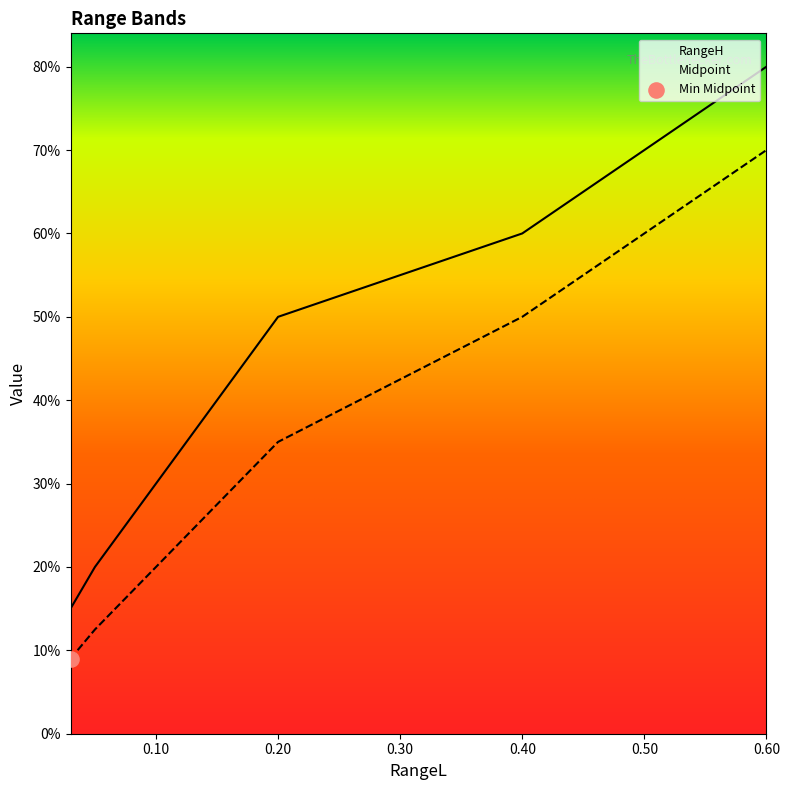

What is the total value across all series at 0.05?

0.3